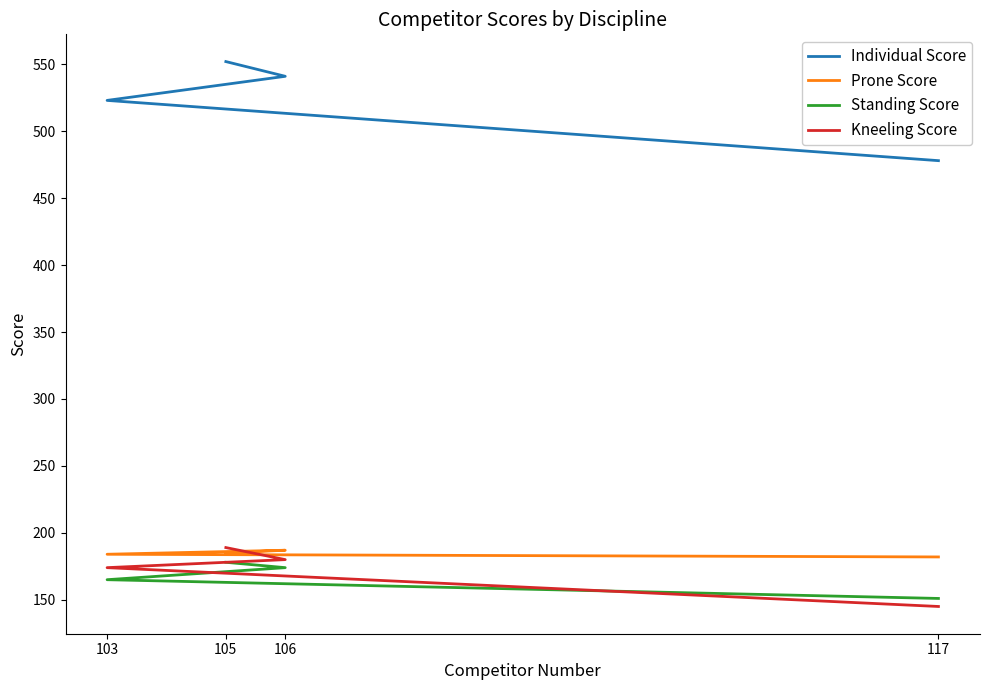

Is this an area chart (filled region under the line)?

No